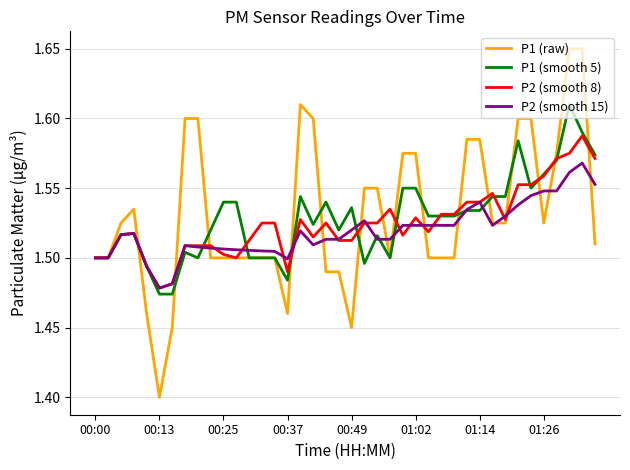

What is the sum of all P2 (smooth 8) values?

61.0